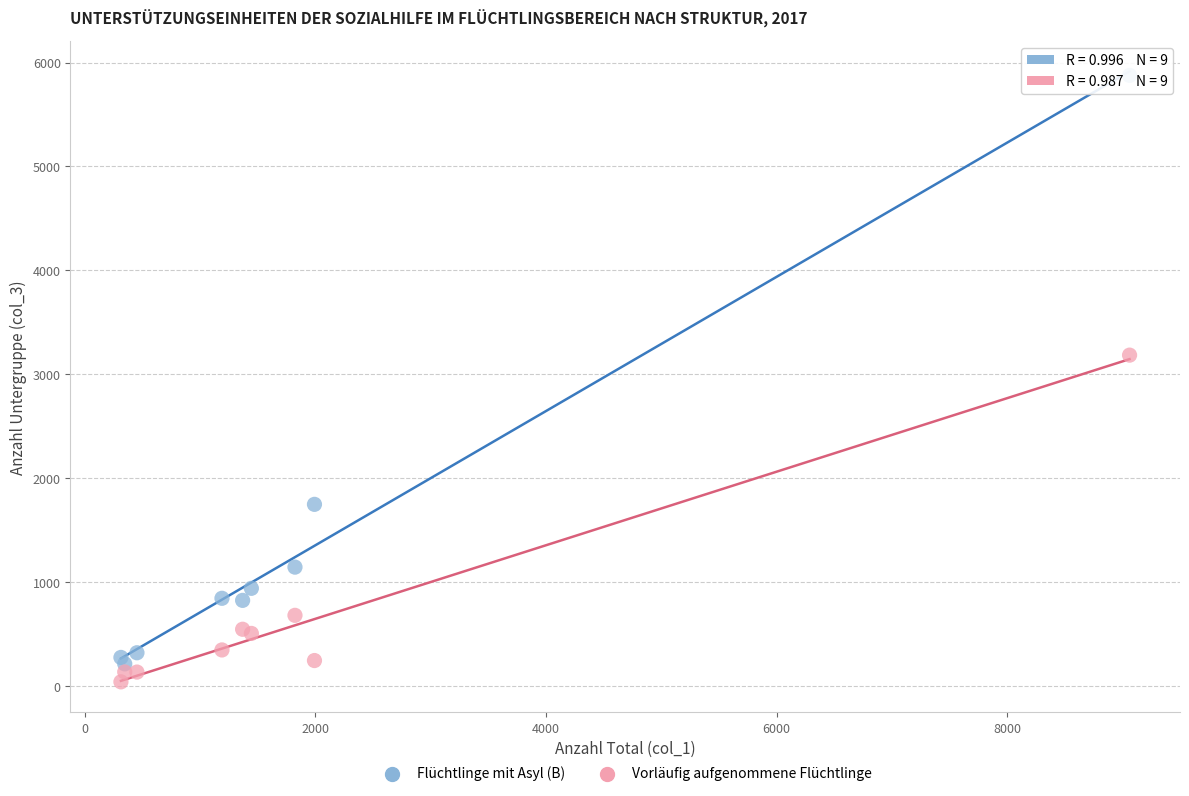

What are all the series names shown in the legend?

Flüchtlinge mit Asyl (B), Vorläufig aufgenommene Flüchtlinge